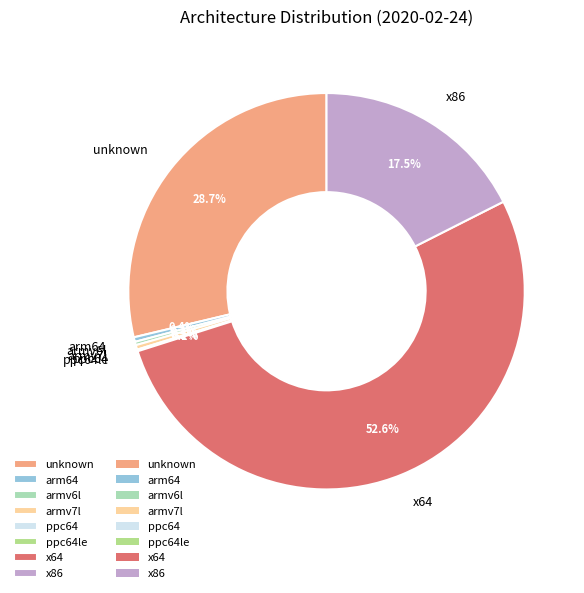

To the nearest percent, what is the difference between the largest and smallest slice percentages?

52%